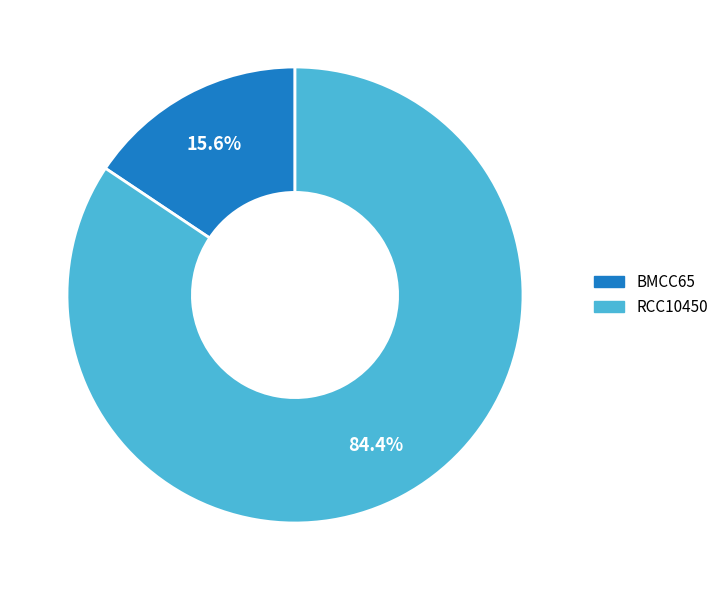

Between BMCC65 and RCC10450, which is larger?

RCC10450